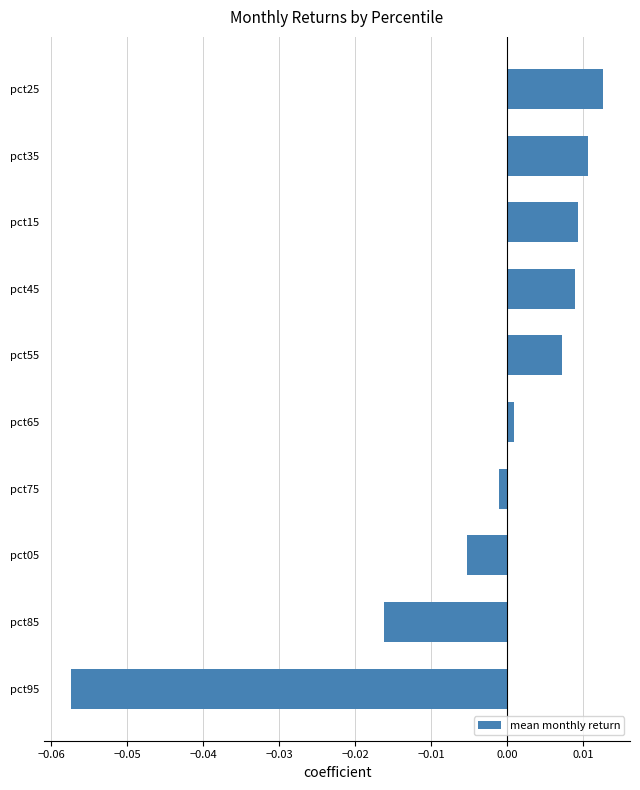

Between pct55 and pct95, which is larger?

pct55